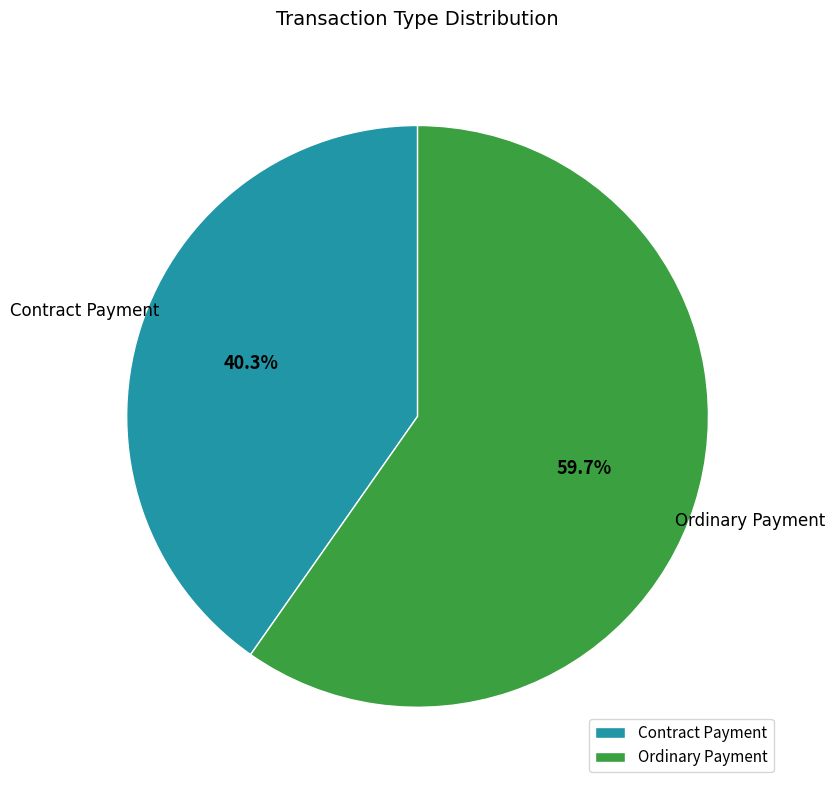

To the nearest percent, what portion does Ordinary Payment represent?

60%